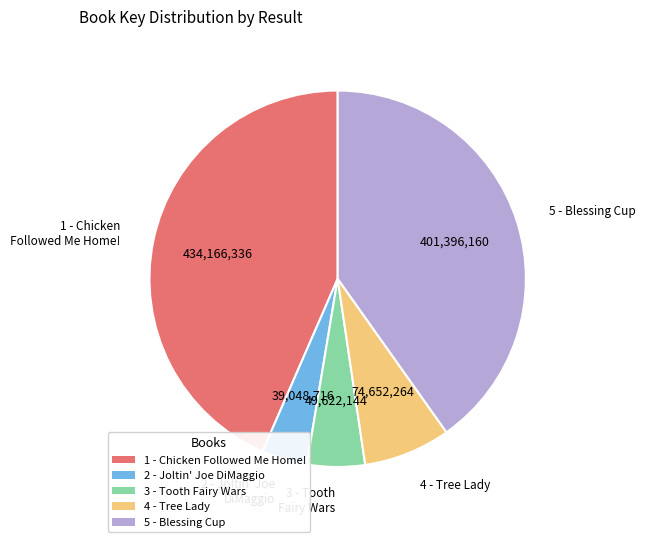

Count the number of slices in the pie.

5